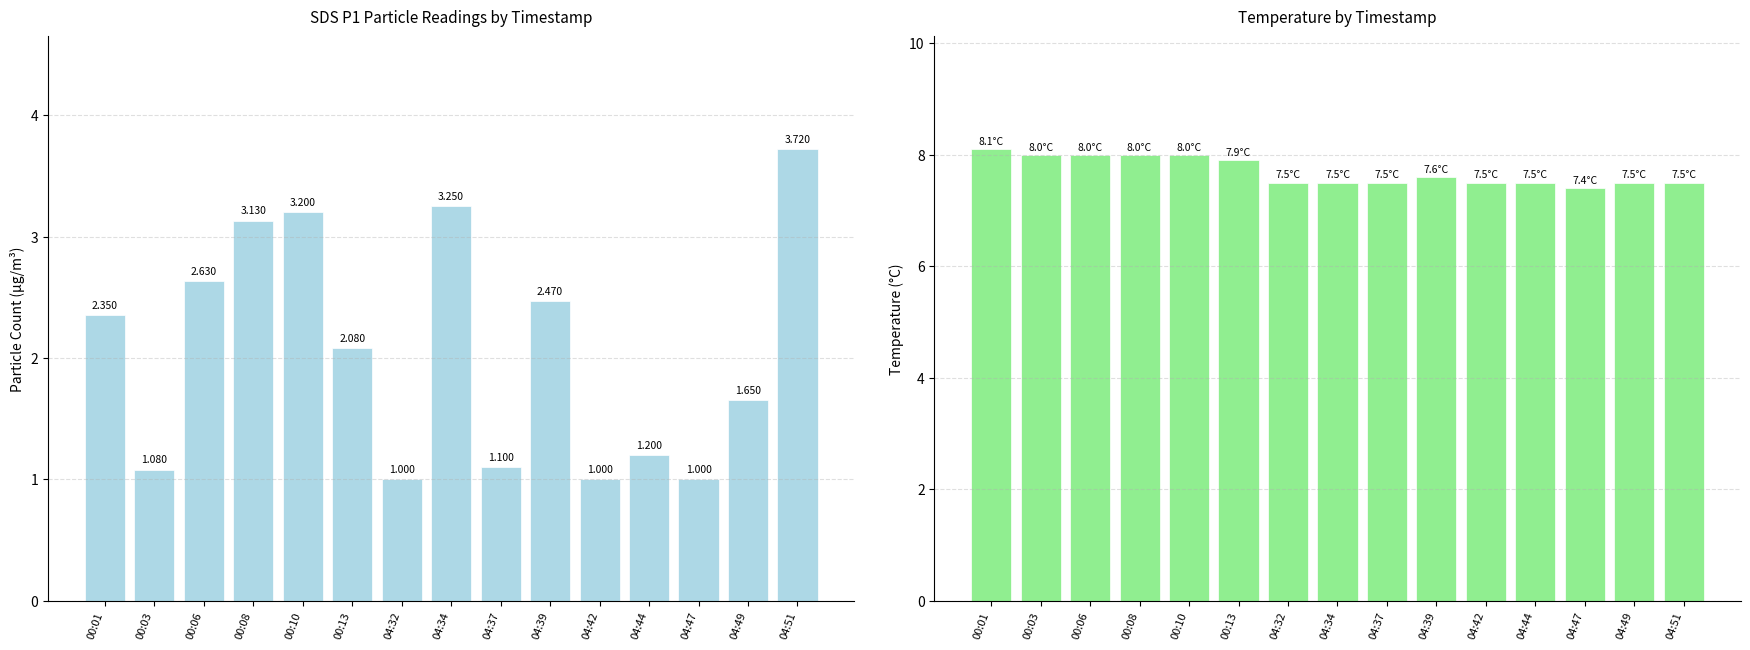

How many series are shown in this chart?

2